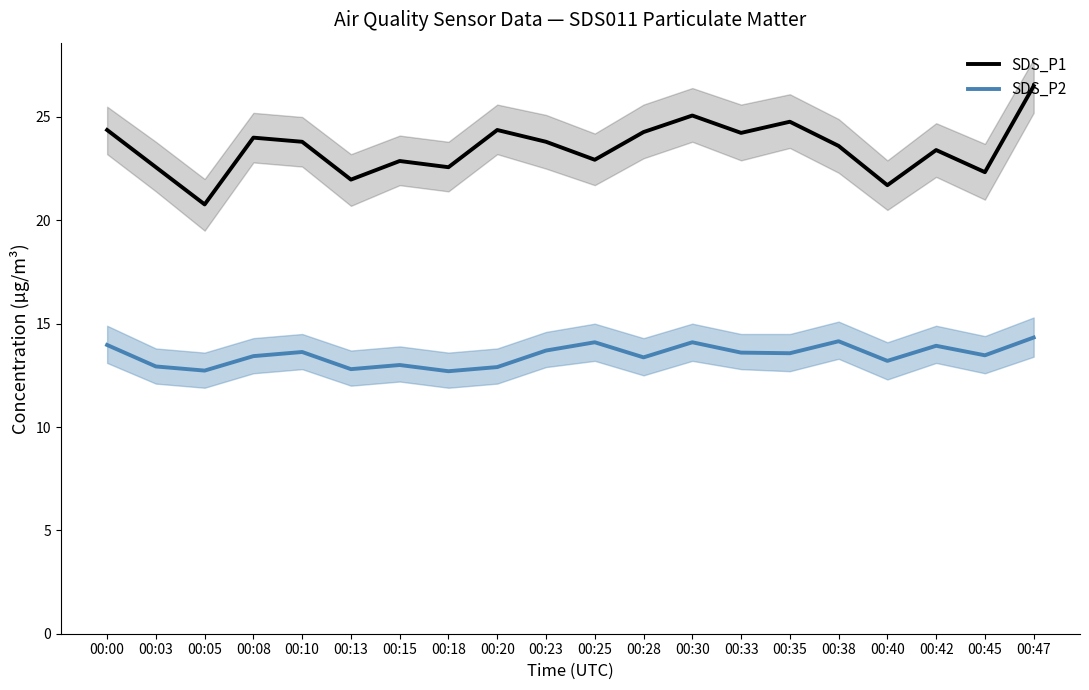

Does the chart have visible grid lines?

No